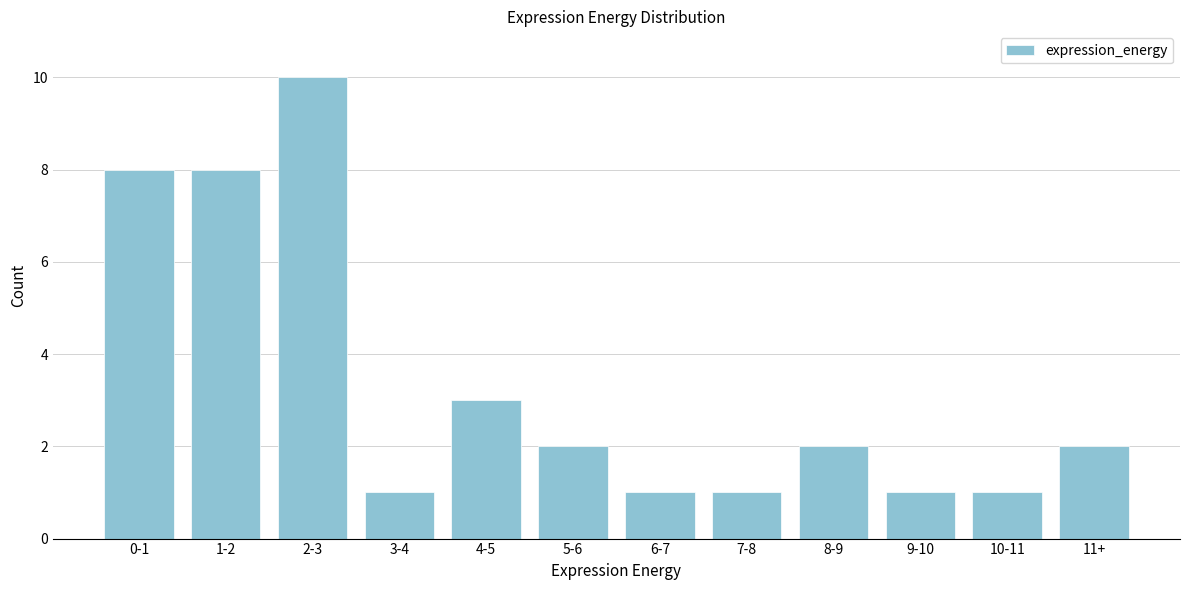

Reading left to right, transcribe all the data shown in this chart.

0-1=8	1-2=8	2-3=10	3-4=1	4-5=3	5-6=2	6-7=1	7-8=1	8-9=2	9-10=1	10-11=1	11+=2